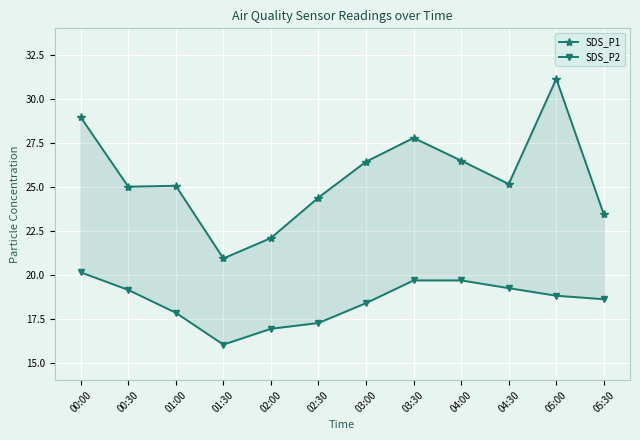

At which category is the sum across all series the highest?

05:00